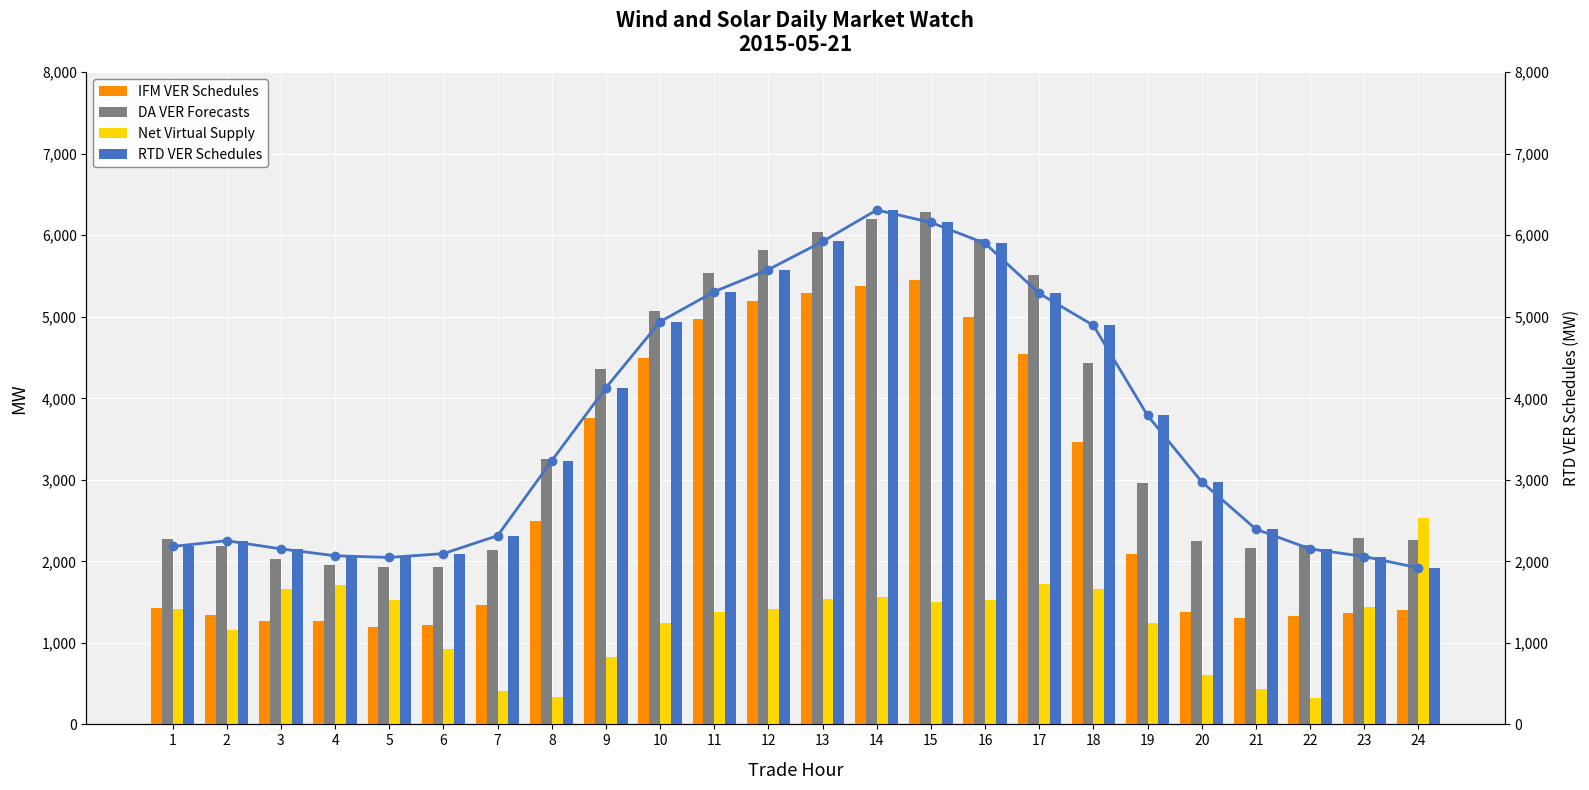

What is the total value across all series at 6?

8251.7